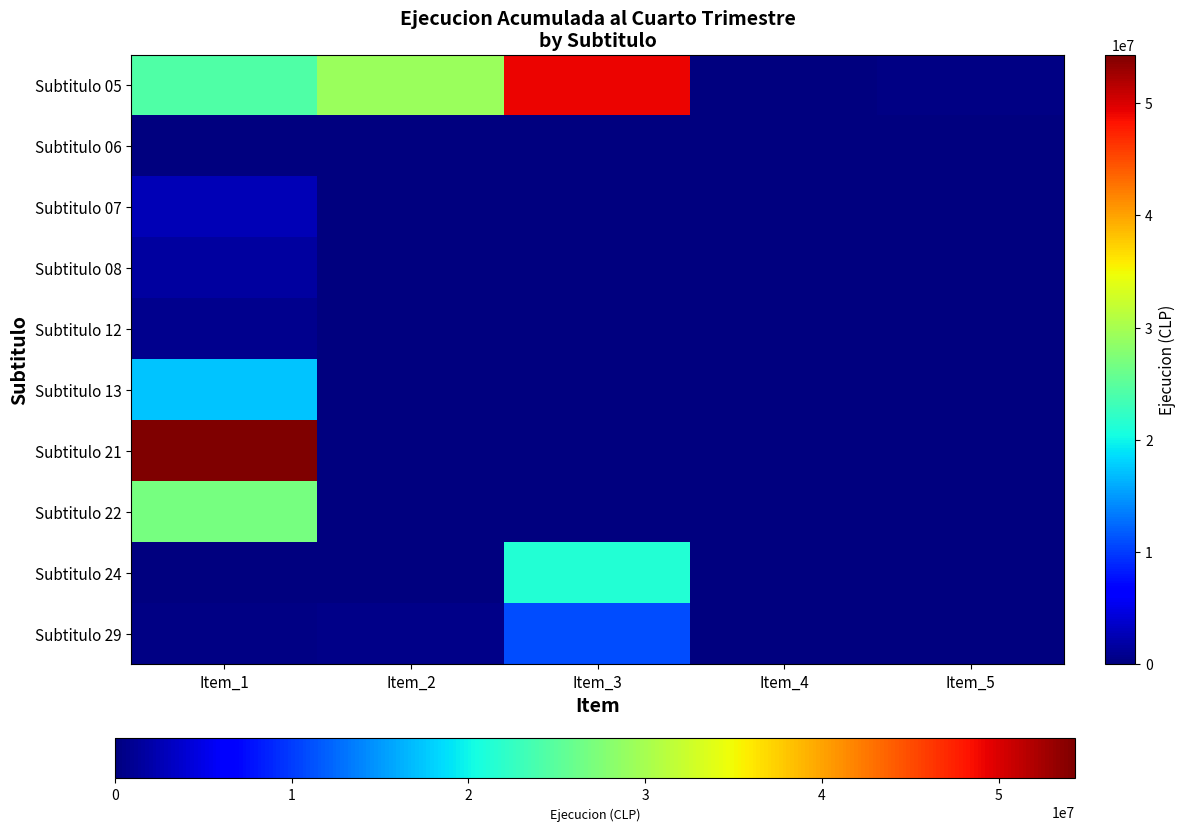

Count the number of categories in the chart.

5